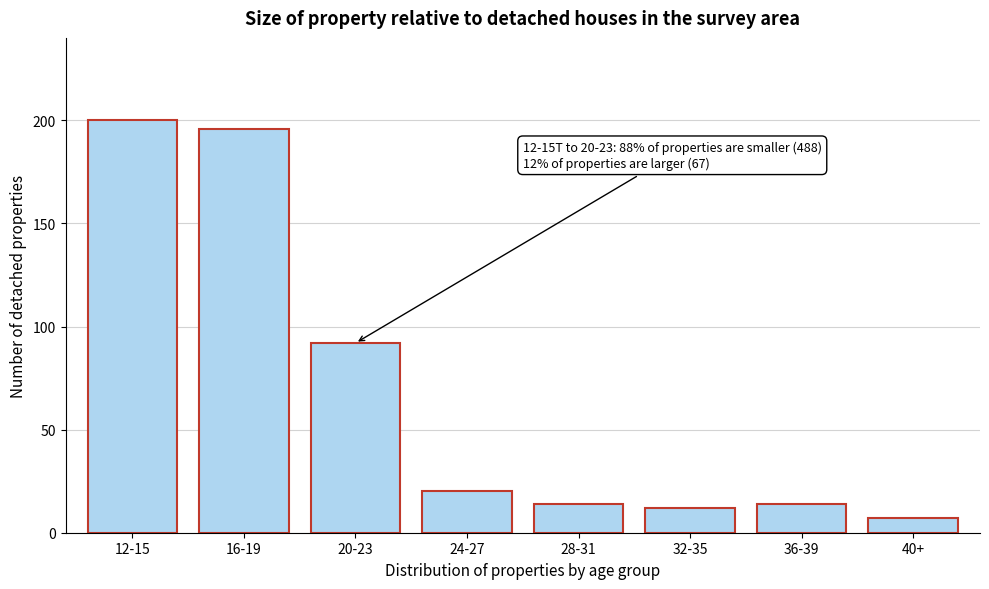

Reading left to right, what are all the values shown in this chart?

200	196	92	20	14	12	14	7